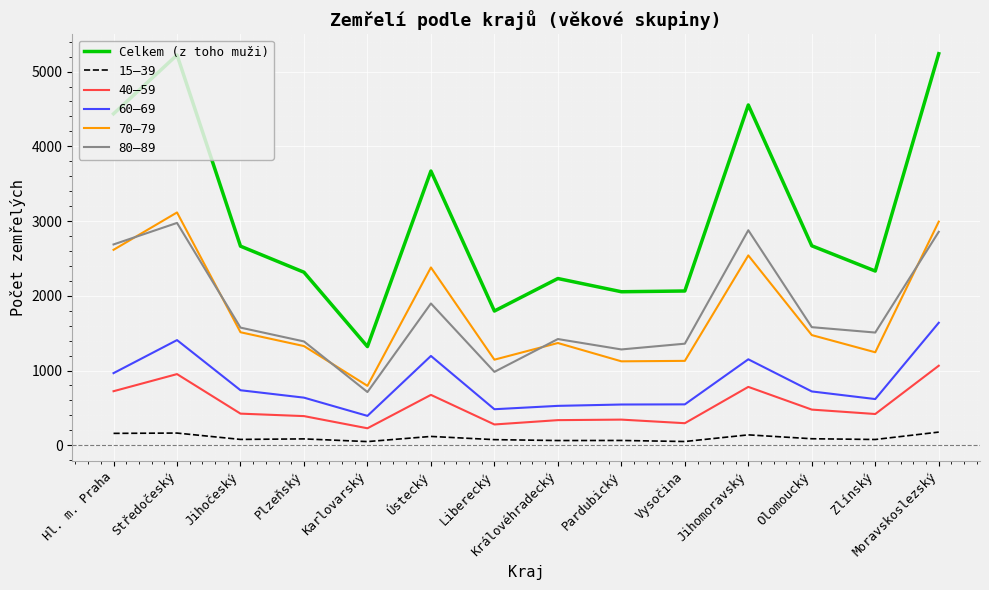

At which category does 80–89 reach its first local peak?

Středočeský